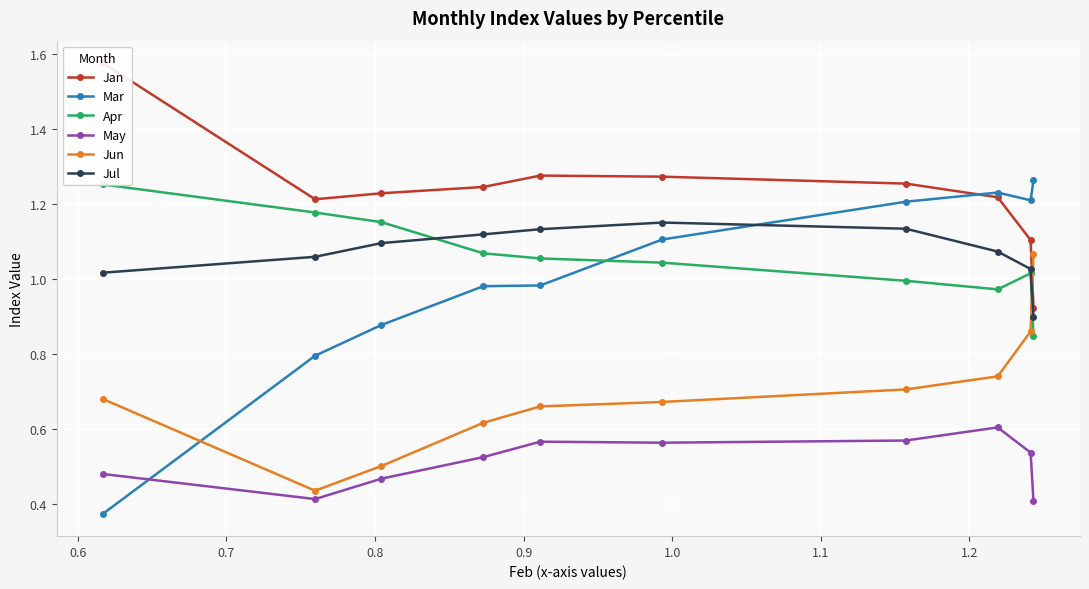

Count the May values in the range 0 to 1.

10